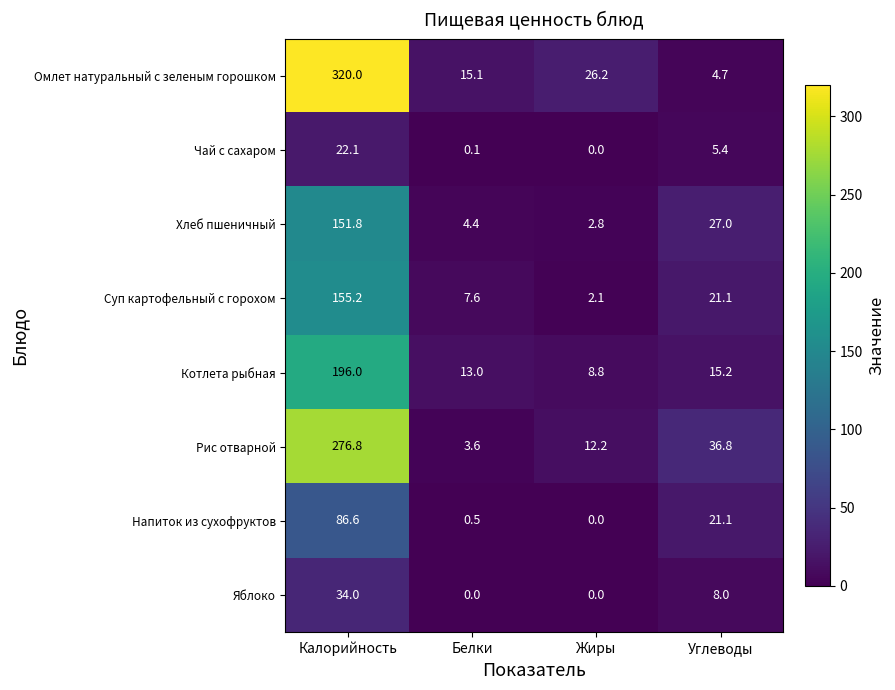

At which label is Яблоко closest to 17?

Углеводы